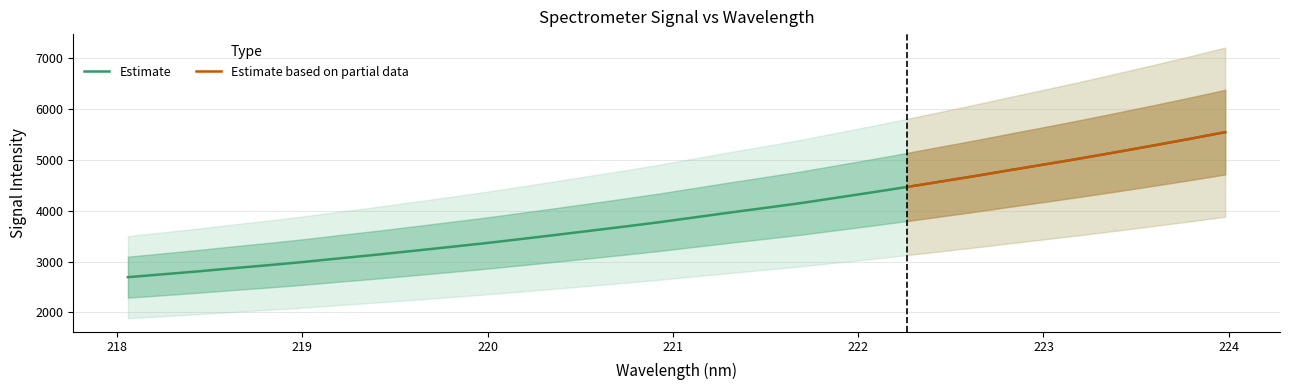

What is the lowest value of the Estimate series?

2692.0